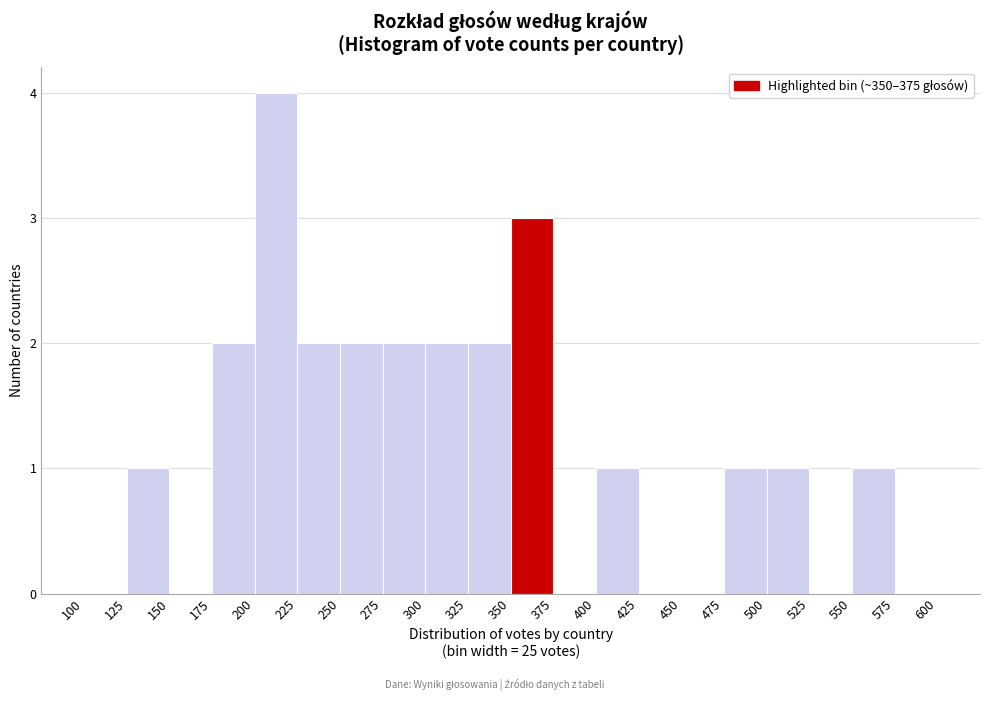

How tall is the bar that spans 275 to 300 on the x-axis? The values are not printed on the chart, so give them approximately, as read against the axis.

2